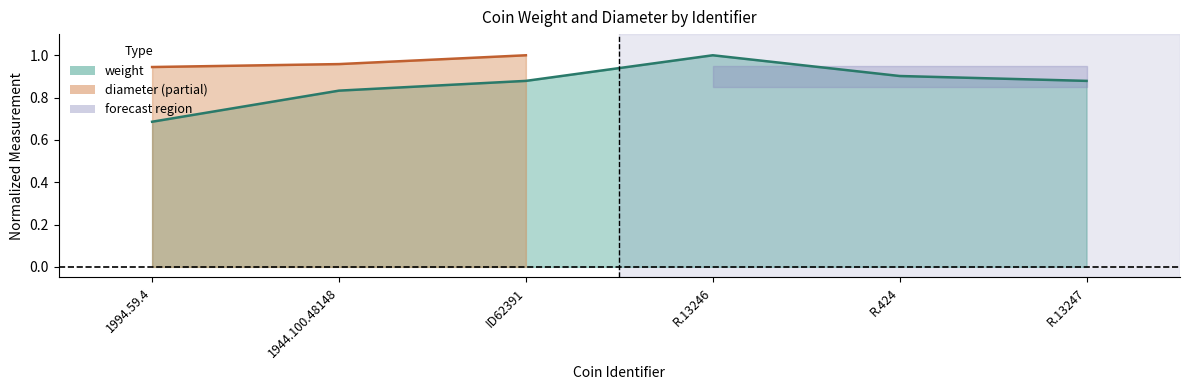

Reading left to right, extract all data points from this chart.

0.7	0.8	0.9	1.0	0.9	0.9